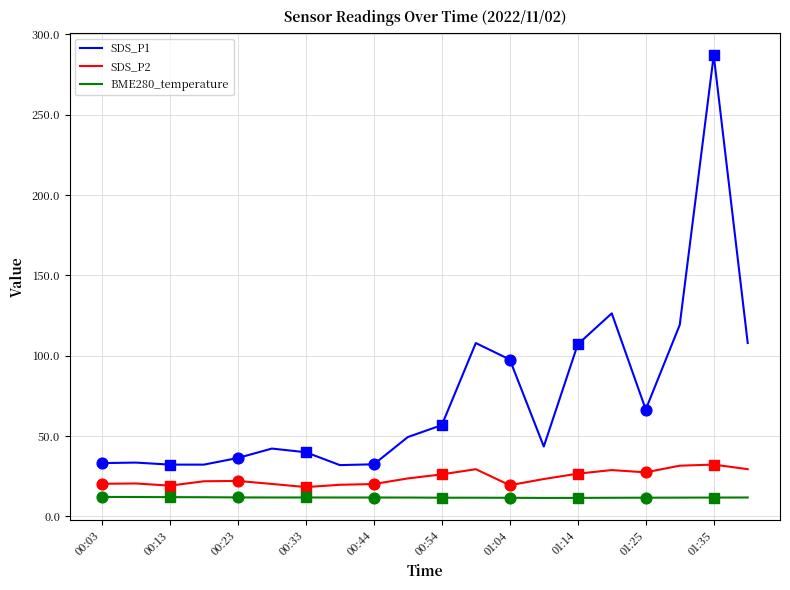

What is the difference between the maximum and minimum values in the SDS_P2 series?

14.0